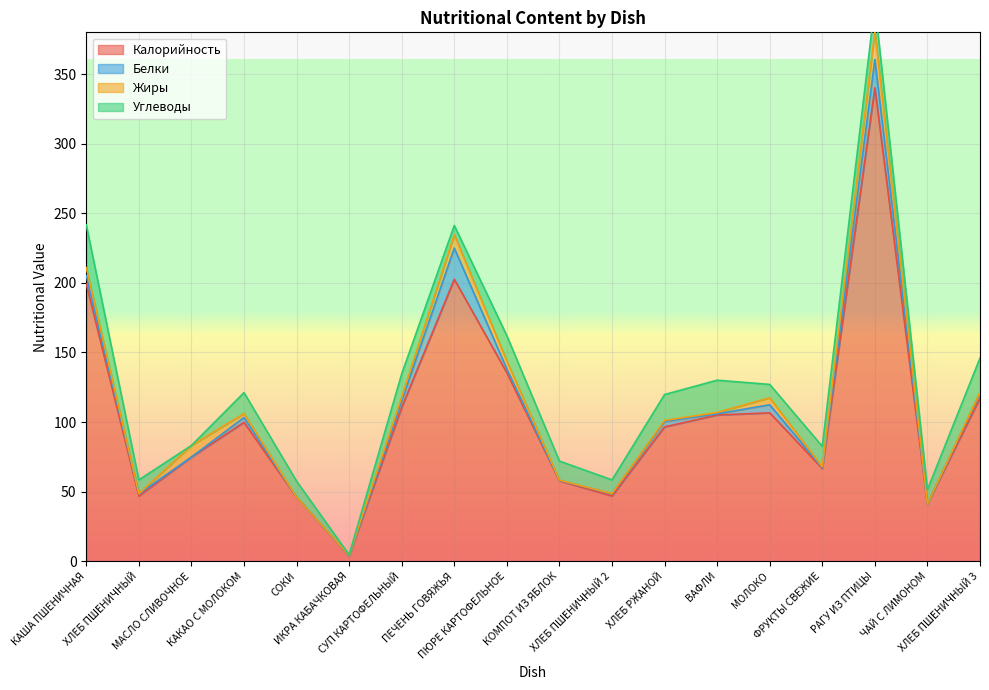

Reading right to left, transcribe all the data shown in this chart.

Калорийность: ХЛЕБ ПШЕНИЧНЫЙ 3=117.2	ЧАЙ С ЛИМОНОМ=41.1	РАГУ ИЗ ПТИЦЫ=340.2	ФРУКТЫ СВЕЖИЕ=66.6	МОЛОКО=106.6	ВАФЛИ=105.0	ХЛЕБ РЖАНОЙ=96.5	ХЛЕБ ПШЕНИЧНЫЙ 2=46.9	КОМПОТ ИЗ ЯБЛОК=57.7	ПЮРЕ КАРТОФЕЛЬНОЕ=135.4	ПЕЧЕНЬ ГОВЯЖЬЯ=202.6	СУП КАРТОФЕЛЬНЫЙ=110.6	ИКРА КАБАЧКОВАЯ=3.9	СОКИ=46.0	КАКАО С МОЛОКОМ=99.8	МАСЛО СЛИВОЧНОЕ=74.8	ХЛЕБ ПШЕНИЧНЫЙ=46.9	КАША ПШЕНИЧНАЯ=199.1
Белки: ХЛЕБ ПШЕНИЧНЫЙ 3=3.8	ЧАЙ С ЛИМОНОМ=0.1	РАГУ ИЗ ПТИЦЫ=20.3	ФРУКТЫ СВЕЖИЕ=0.6	МОЛОКО=5.8	ВАФЛИ=0.8	ХЛЕБ РЖАНОЙ=3.9	ХЛЕБ ПШЕНИЧНЫЙ 2=1.5	КОМПОТ ИЗ ЯБЛОК=0.3	ПЮРЕ КАРТОФЕЛЬНОЕ=2.7	ПЕЧЕНЬ ГОВЯЖЬЯ=22.4	СУП КАРТОФЕЛЬНЫЙ=4.6	ИКРА КАБАЧКОВАЯ=0.1	СОКИ=0.0	КАКАО С МОЛОКОМ=3.5	МАСЛО СЛИВОЧНОЕ=0.1	ХЛЕБ ПШЕНИЧНЫЙ=1.5	КАША ПШЕНИЧНАЯ=6.1
Жиры: ХЛЕБ ПШЕНИЧНЫЙ 3=0.4	ЧАЙ С ЛИМОНОМ=0.0	РАГУ ИЗ ПТИЦЫ=20.3	ФРУКТЫ СВЕЖИЕ=0.6	МОЛОКО=5.0	ВАФЛИ=1.0	ХЛЕБ РЖАНОЙ=0.7	ХЛЕБ ПШЕНИЧНЫЙ 2=0.2	КОМПОТ ИЗ ЯБЛОК=0.2	ПЮРЕ КАРТОФЕЛЬНОЕ=5.8	ПЕЧЕНЬ ГОВЯЖЬЯ=9.6	СУП КАРТОФЕЛЬНЫЙ=2.9	ИКРА КАБАЧКОВАЯ=0.2	СОКИ=0.0	КАКАО С МОЛОКОМ=2.9	МАСЛО СЛИВОЧНОЕ=8.2	ХЛЕБ ПШЕНИЧНЫЙ=0.2	КАША ПШЕНИЧНАЯ=5.8
Углеводы: ХЛЕБ ПШЕНИЧНЫЙ 3=24.6	ЧАЙ С ЛИМОНОМ=10.2	РАГУ ИЗ ПТИЦЫ=19.1	ФРУКТЫ СВЕЖИЕ=14.7	МОЛОКО=9.6	ВАФЛИ=23.2	ХЛЕБ РЖАНОЙ=18.6	ХЛЕБ ПШЕНИЧНЫЙ 2=9.8	КОМПОТ ИЗ ЯБЛОК=13.7	ПЮРЕ КАРТОФЕЛЬНОЕ=18.1	ПЕЧЕНЬ ГОВЯЖЬЯ=6.6	СУП КАРТОФЕЛЬНЫЙ=16.5	ИКРА КАБАЧКОВАЯ=0.4	СОКИ=11.5	КАКАО С МОЛОКОМ=15.0	МАСЛО СЛИВОЧНОЕ=0.1	ХЛЕБ ПШЕНИЧНЫЙ=9.8	КАША ПШЕНИЧНАЯ=30.7